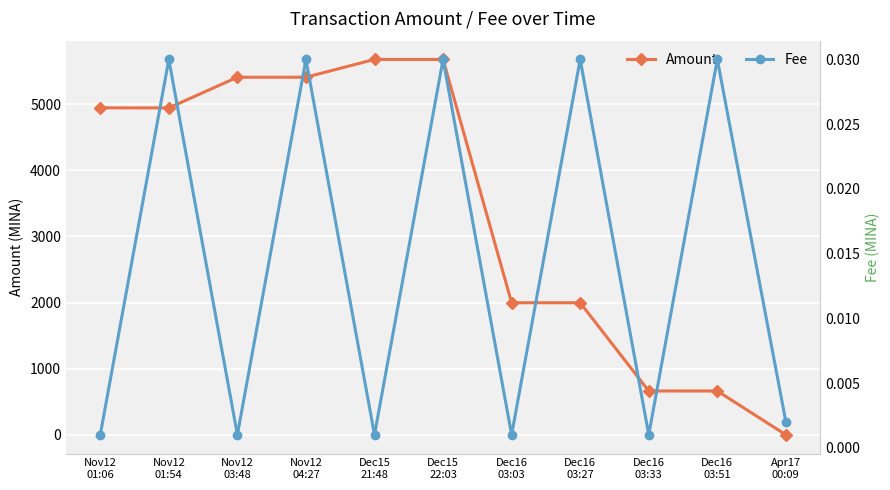

Where is Amount nearest to the value 2838?

Dec16
03:03